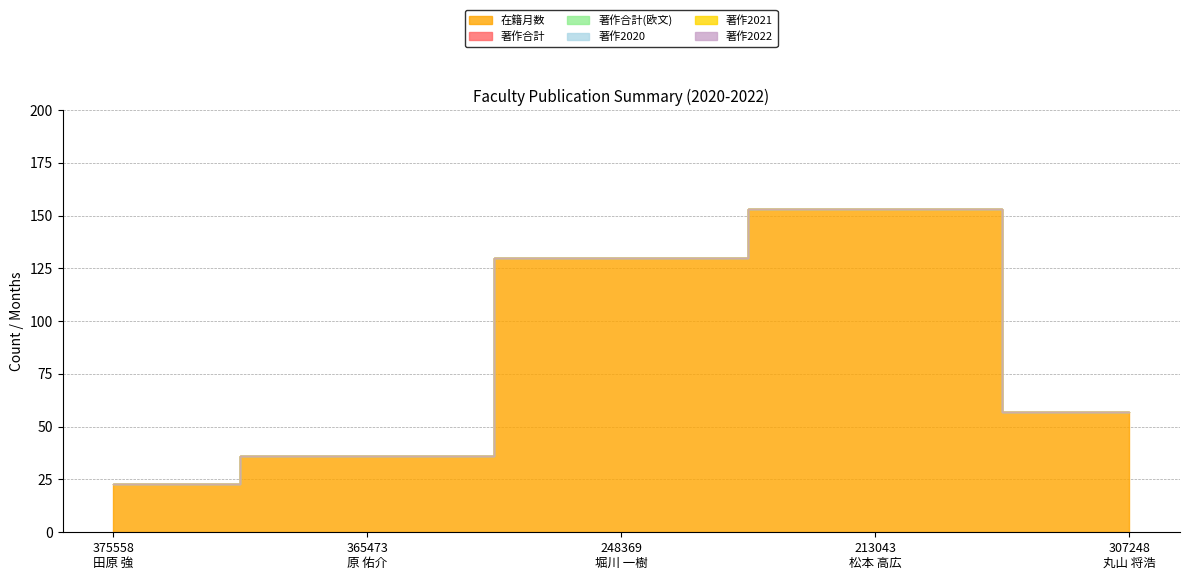

List the labels in order of 著作合計(欧文) value, largest first.

375558
田原 強, 365473
原 佑介, 248369
堀川 一樹, 213043
松本 高広, 307248
丸山 将浩